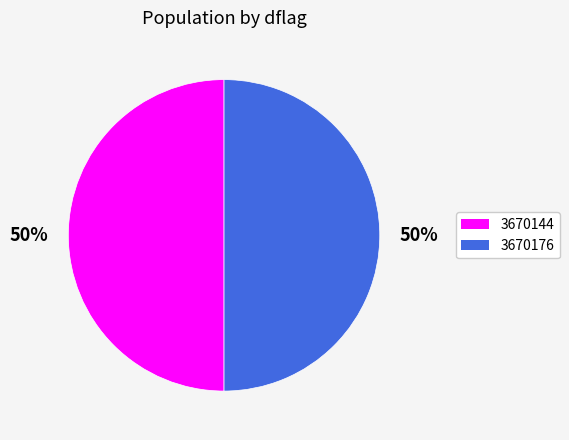

Count the number of slices in the pie.

2